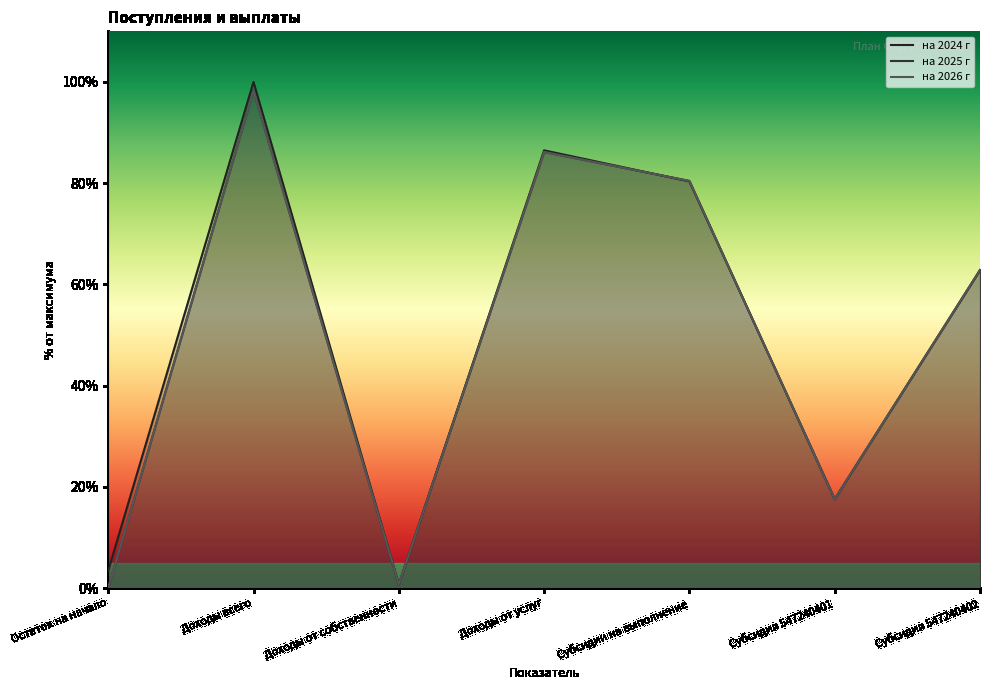

List the labels in order of на 2025 г value, largest first.

Доходы всего, Доходы от услуг, Субсидии на выполнение, Субсидия 547240402, Субсидия 547240401, Доходы от собственности, Остаток на начало